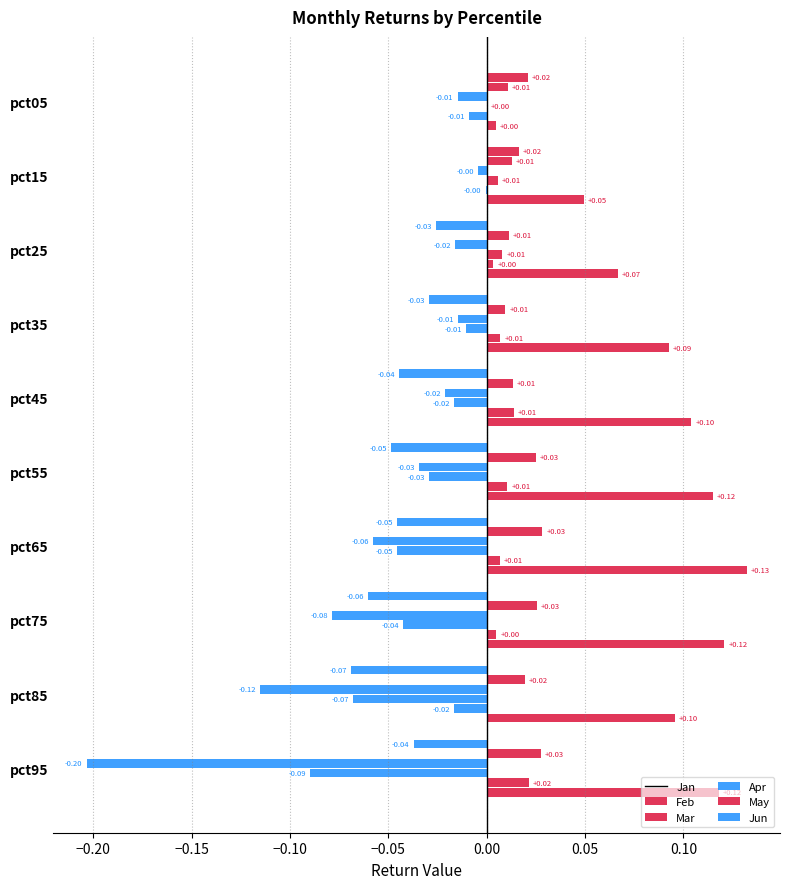

Which series has the largest total across all categories?

Jun